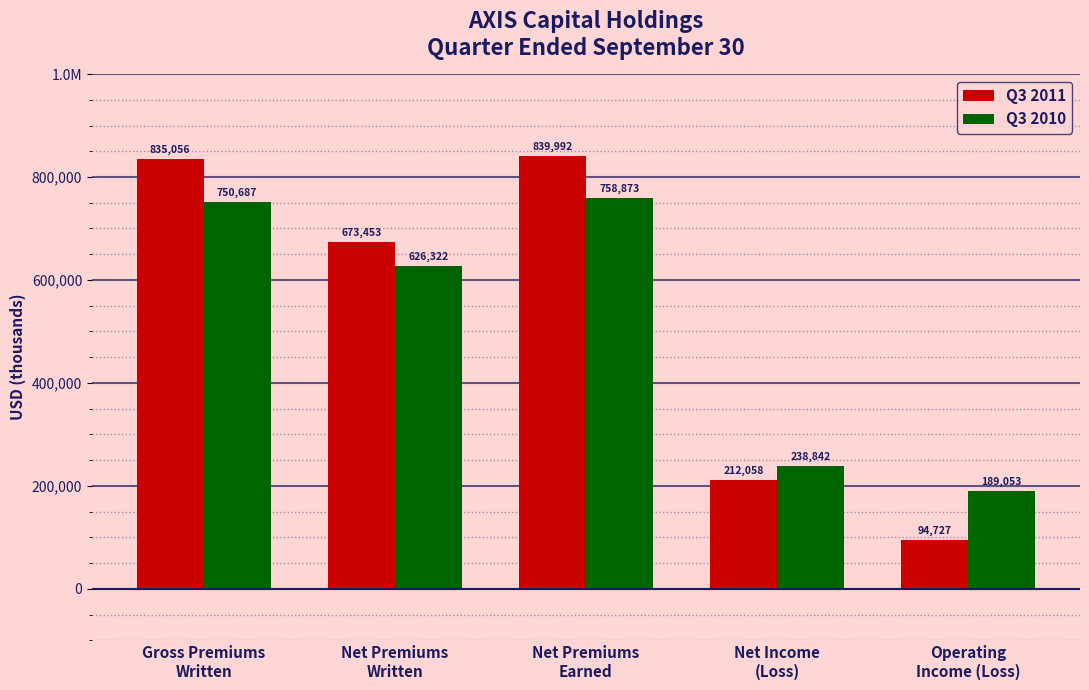

What are all the series names shown in the legend?

Q3 2011, Q3 2010